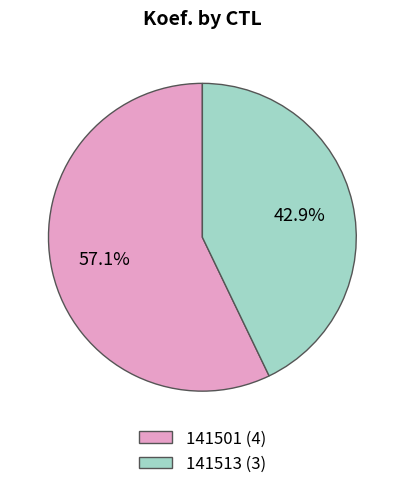

True or false: 141513 accounts for 57% of the total.

False